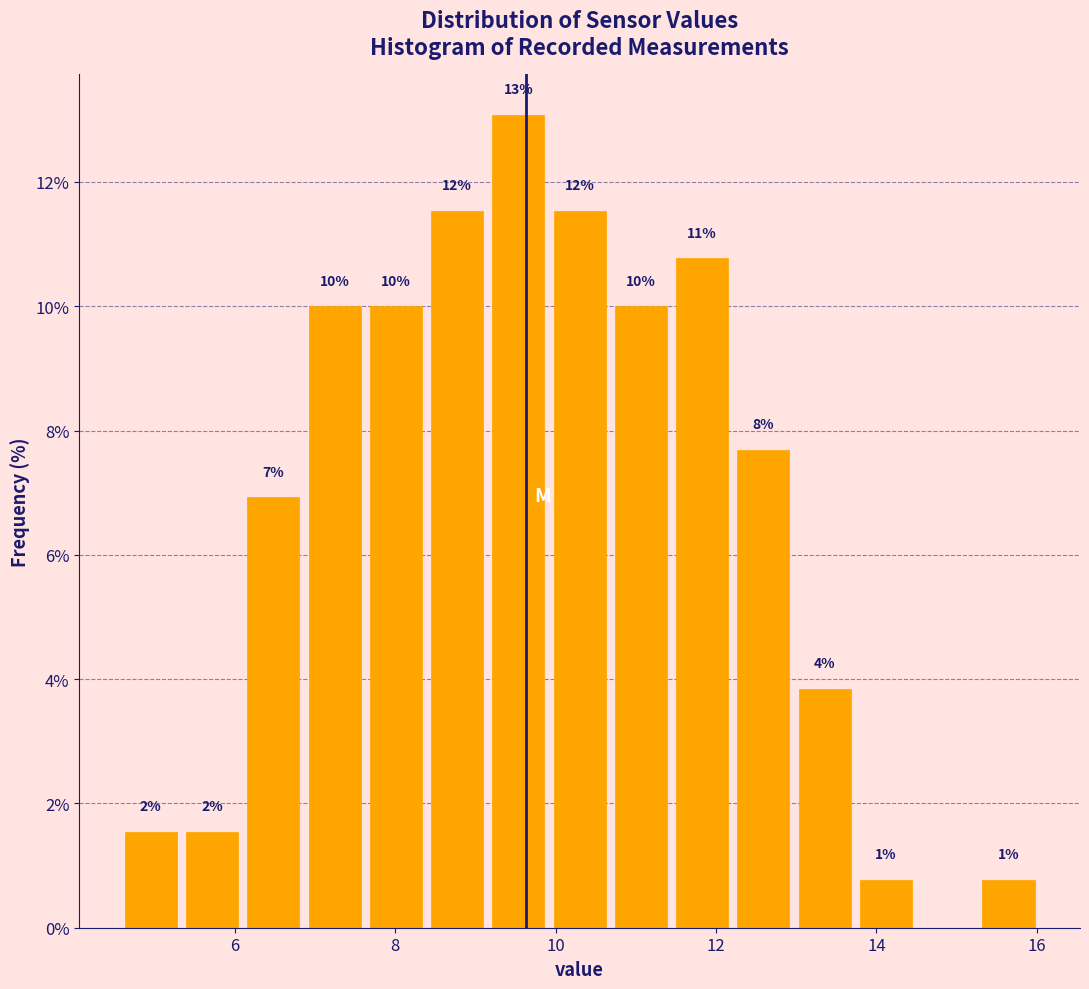

Around what value on the x-axis is the tallest bar? Give the approximate position of its centre, as read against the axis.

9.6